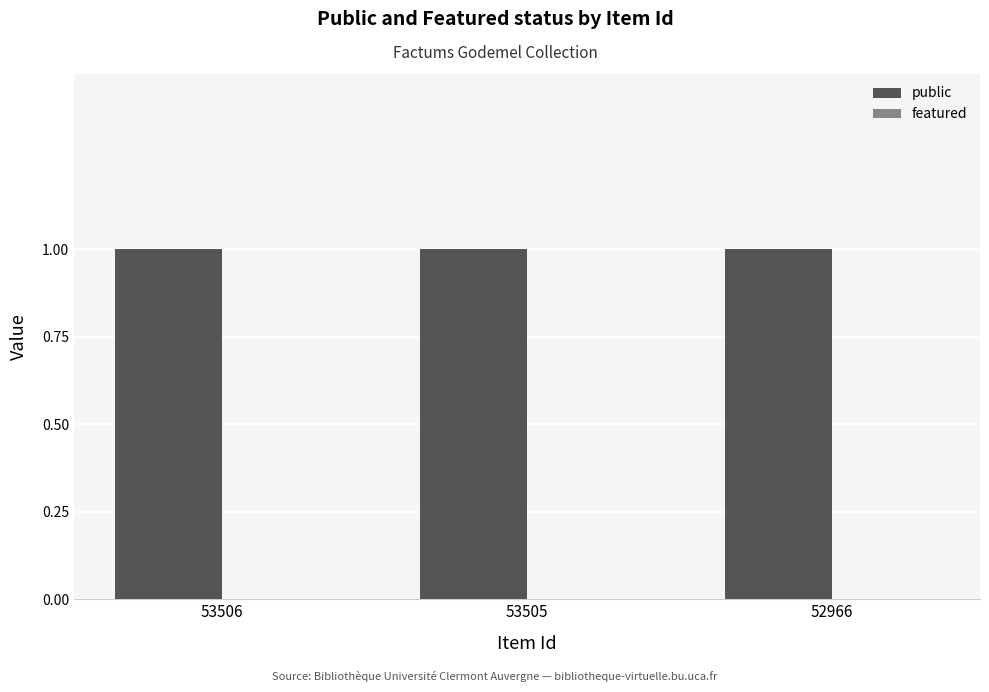

Reading left to right, extract all data points from this chart.

public: 1	1	1
featured: 0	0	0